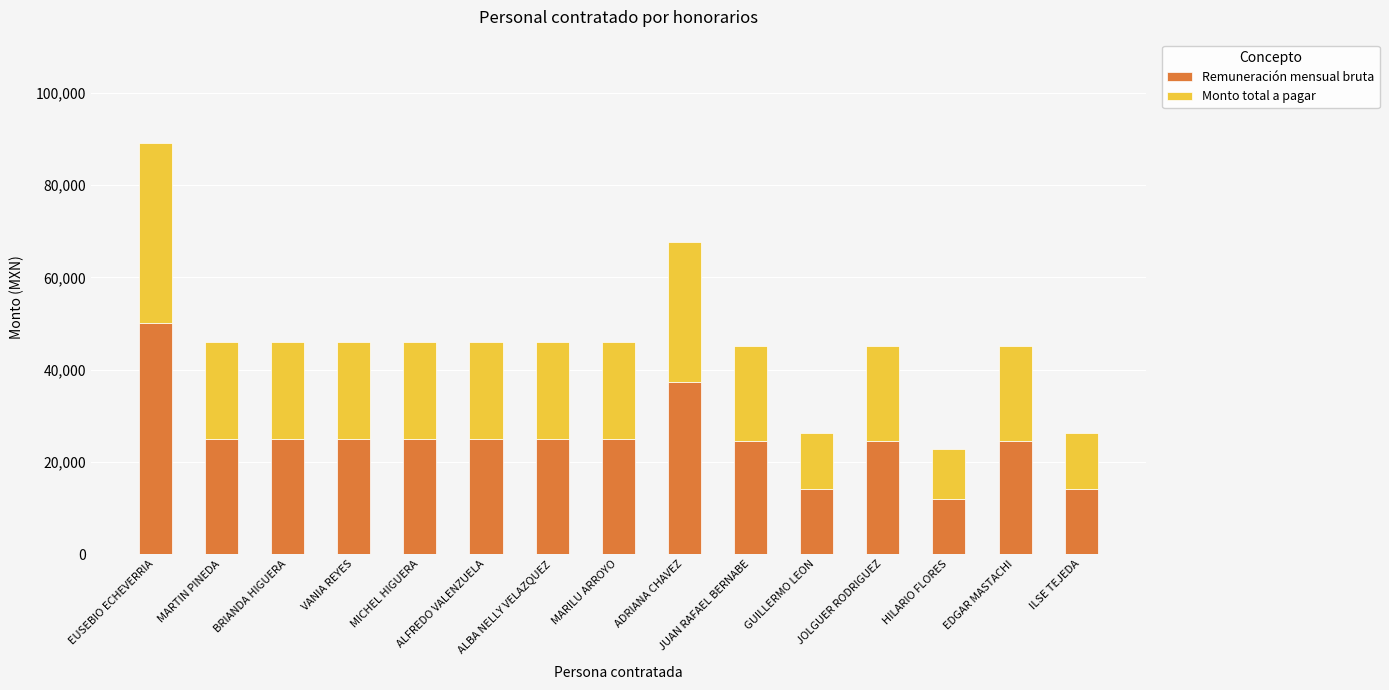

What is the average value of the Remuneración mensual bruta series?

25075.1